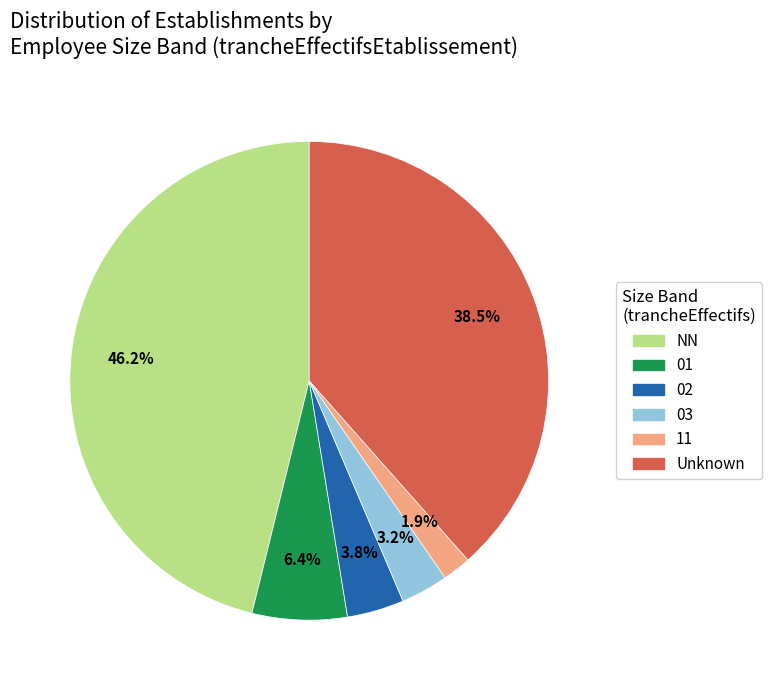

To the nearest percent, what portion does 01 represent?

6%